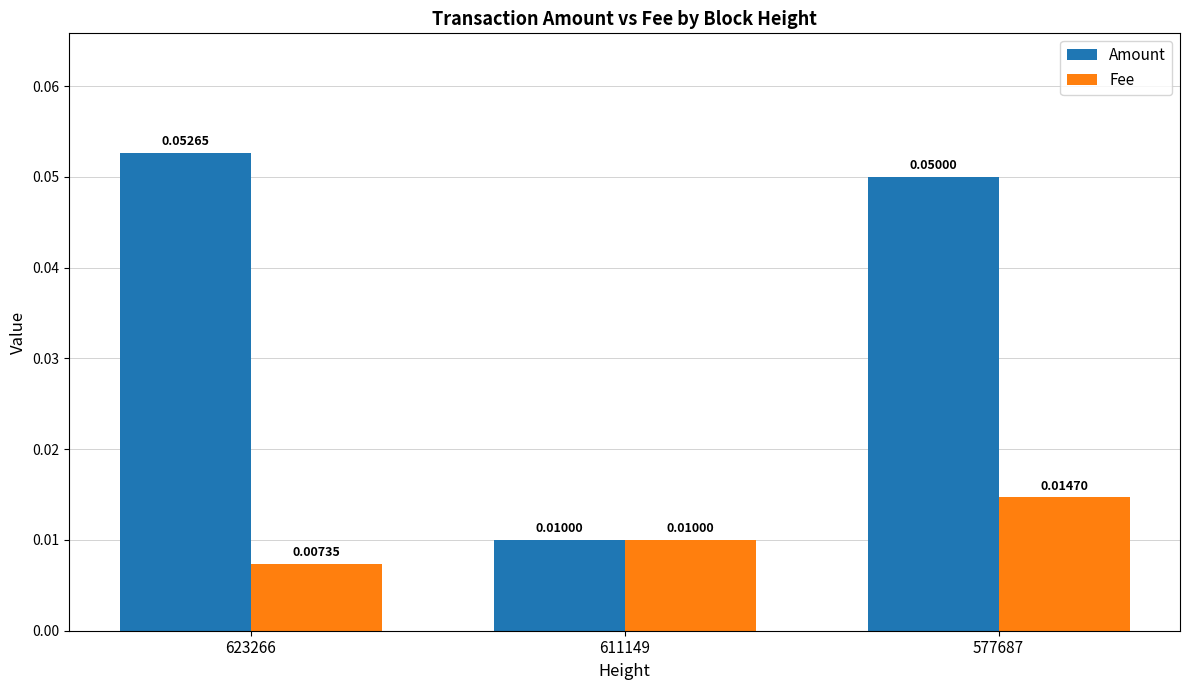

List the labels in order of Fee value, largest first.

577687, 611149, 623266